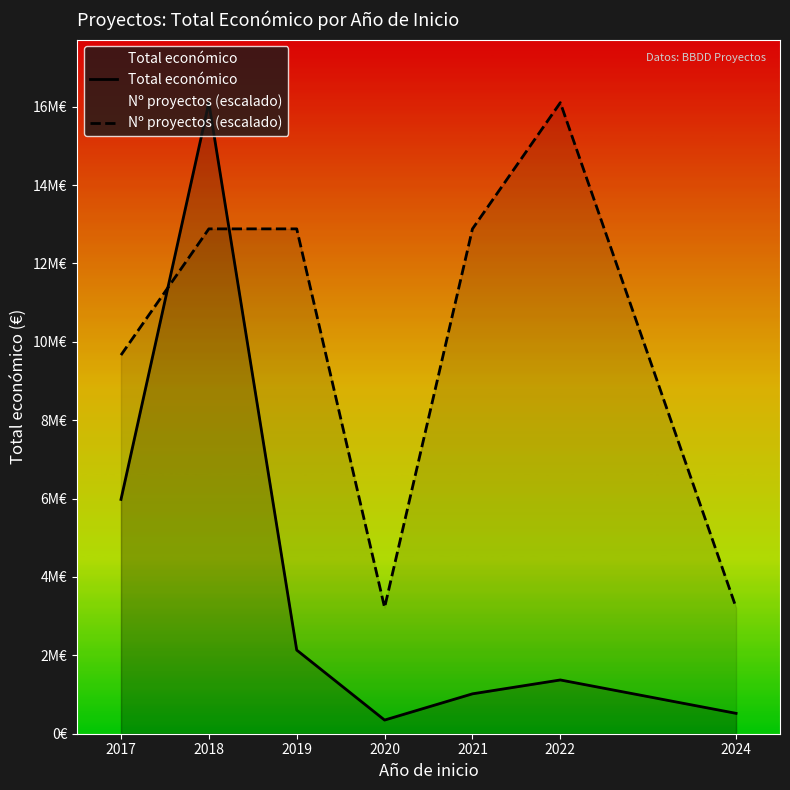

How many times do Total económico and Nº proyectos (escalado) cross each other?

2